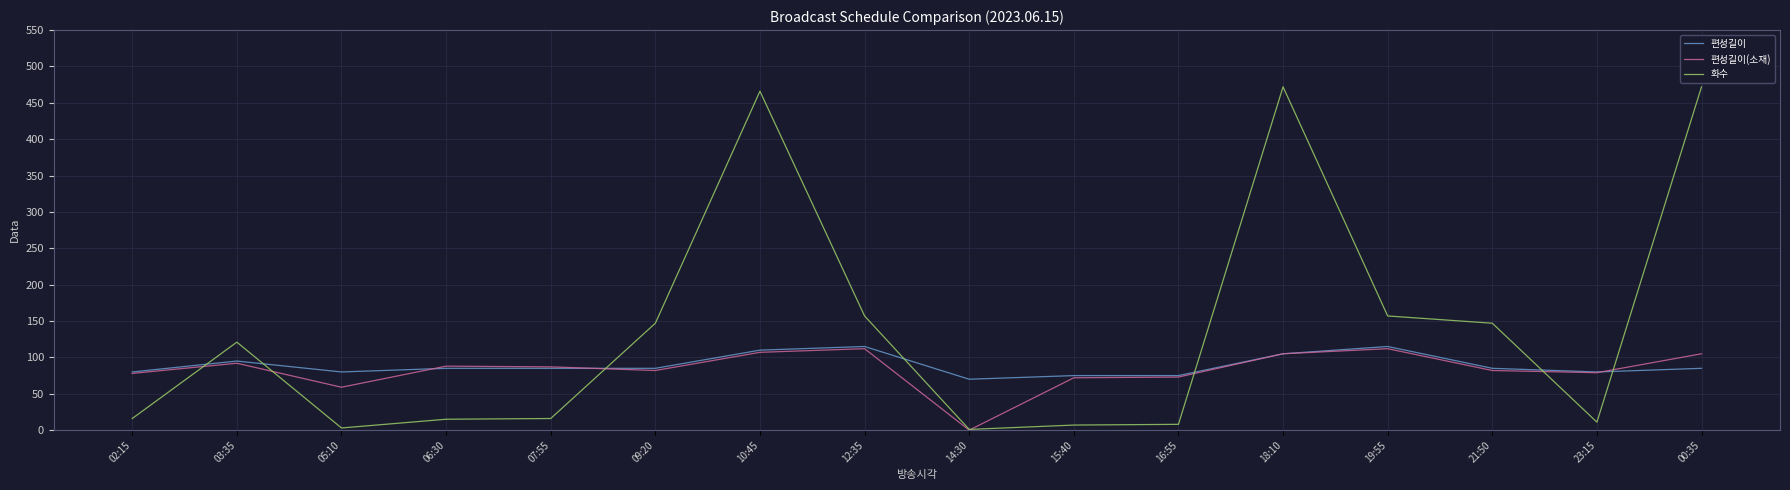

How many intersections are there between 편성길이 and 화수?

7